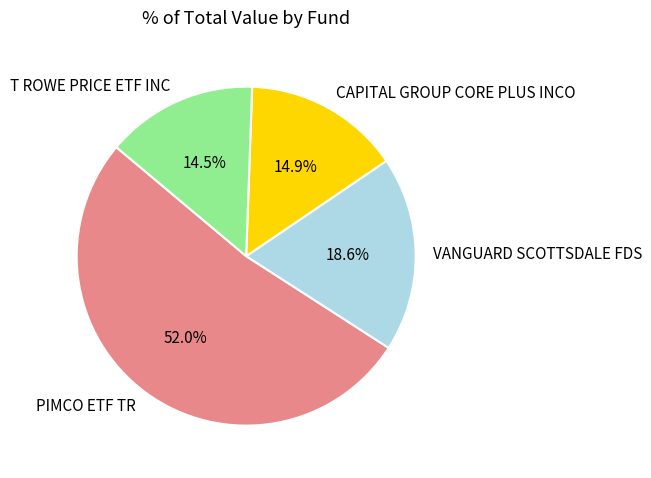

Which slice is the largest?

PIMCO ETF TR